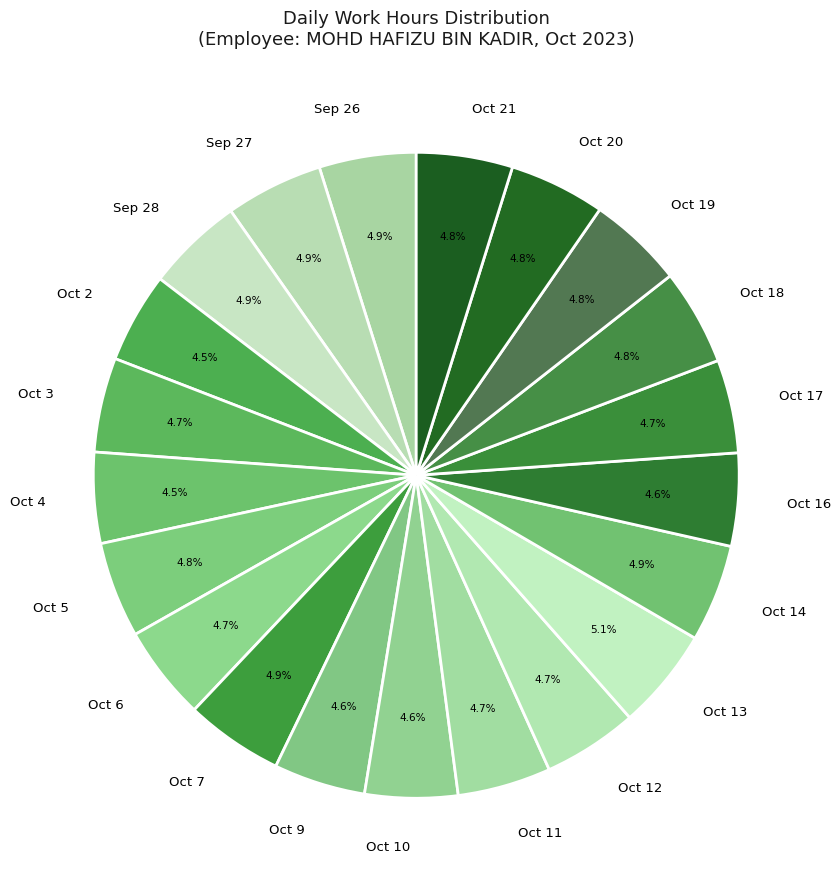

What is the ratio of the value at Sep 27 to the value at Oct 19?

1.0